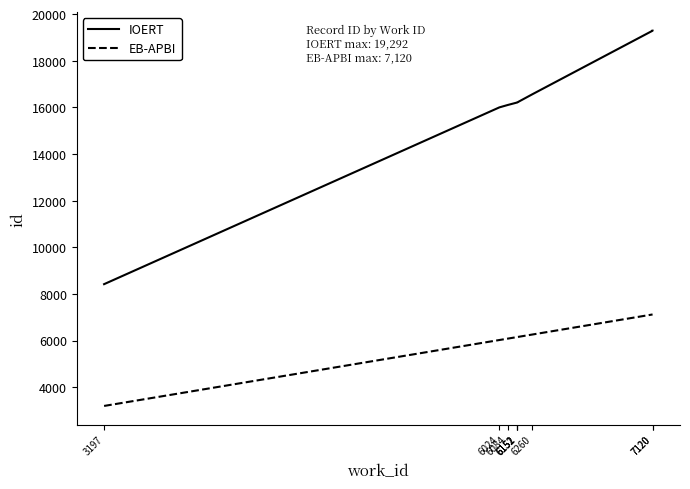

What is the spread (max minus min) of values at 7120?

12170